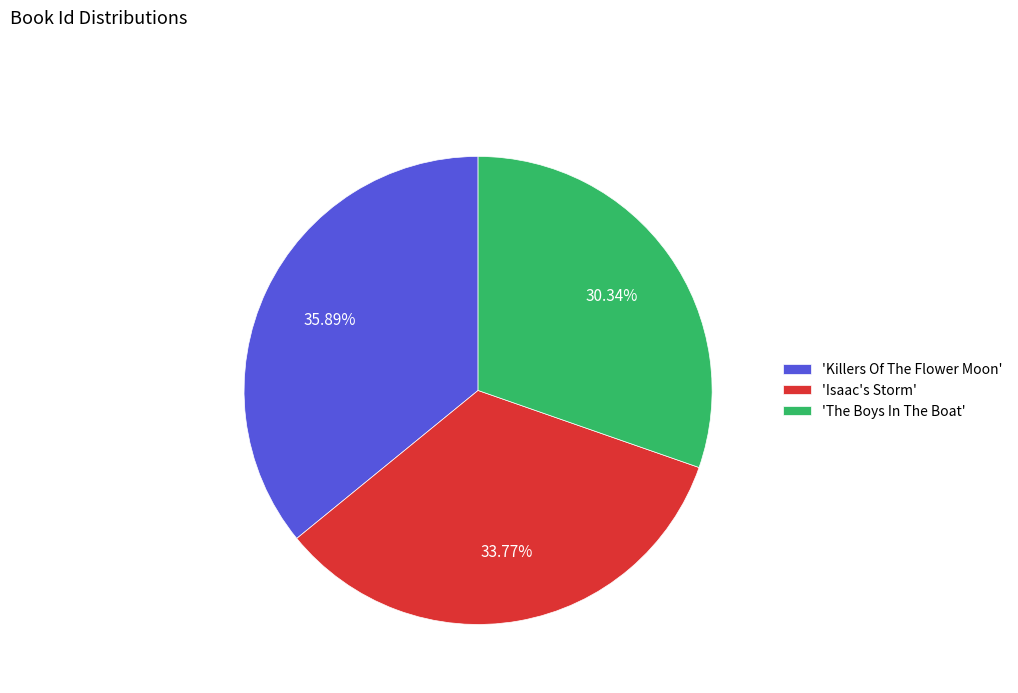

Rank the categories by value from lowest to highest.

'The Boys In The Boat', 'Isaac's Storm', 'Killers Of The Flower Moon'